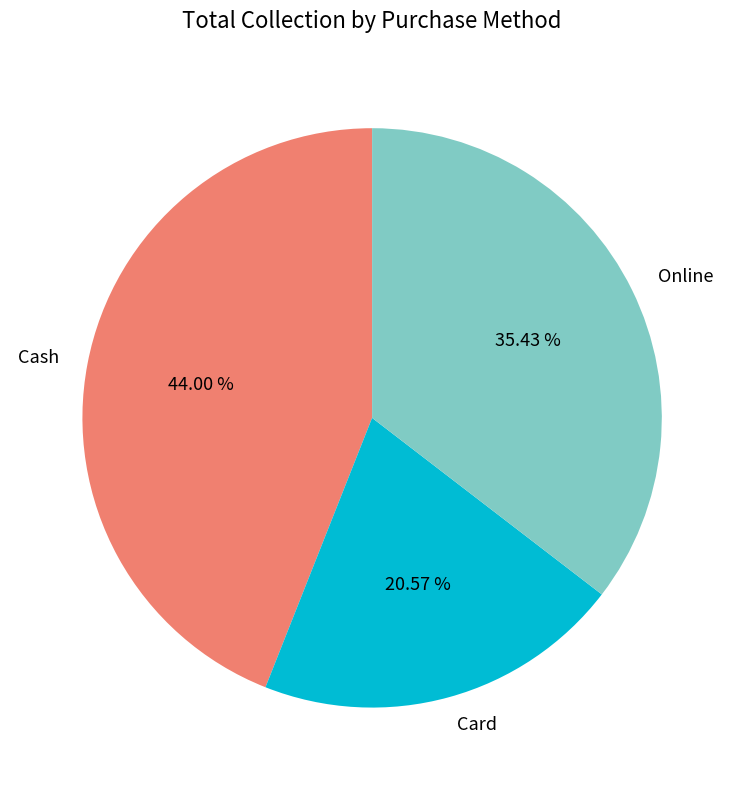

Approximately how many times larger is the value at Cash compared to Card?

2.1